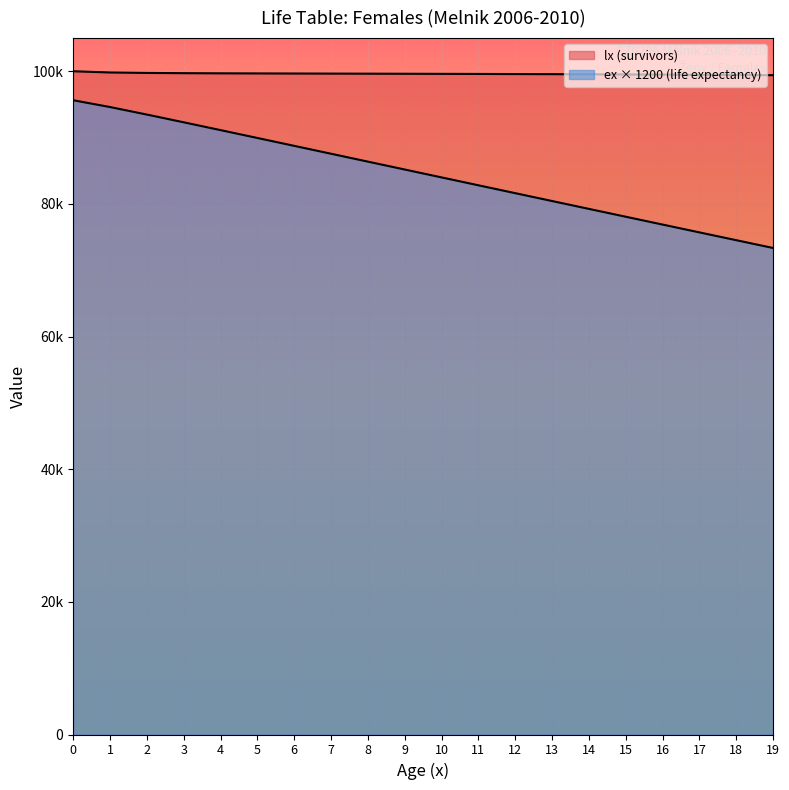

At 18, list the series in order from largest to smallest.

lx, ex